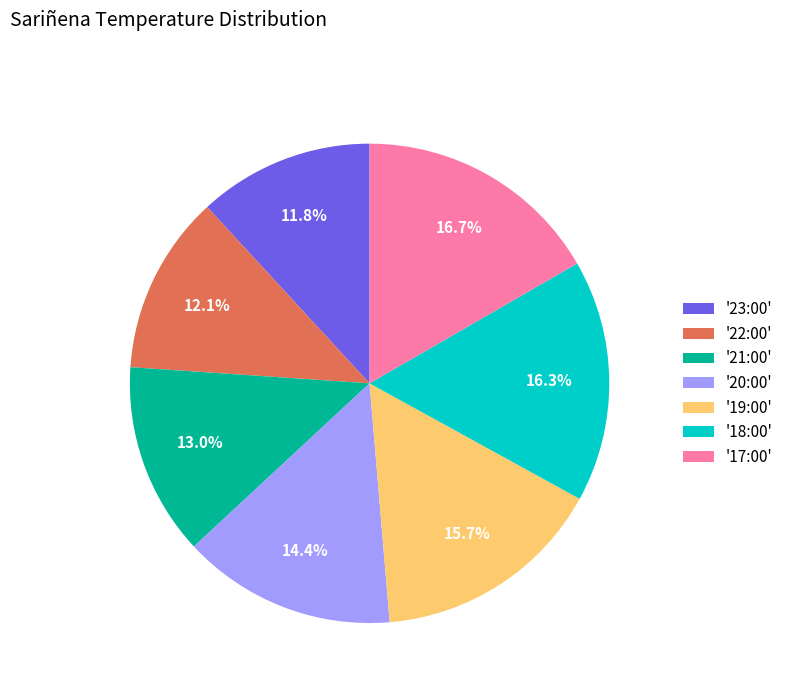

Does any single category account for the majority?

No